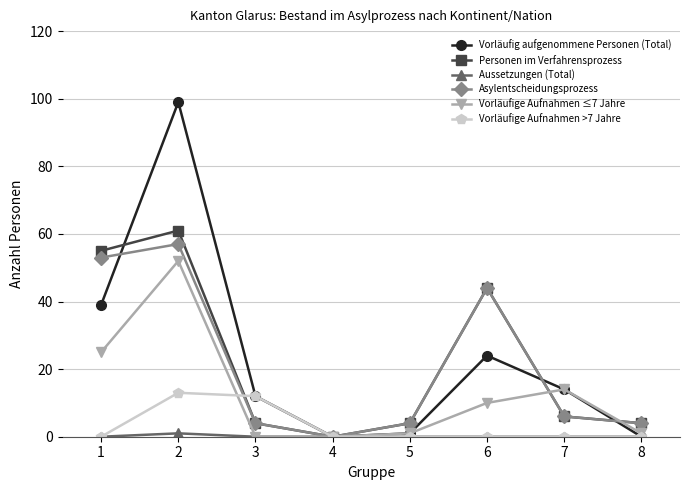

How many distinct data groups are displayed?

6